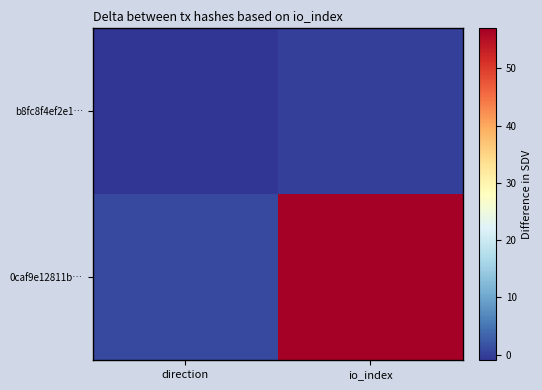

Reading left to right, list all the values displayed in this chart.

b8fc8f4ef2e1…: direction=-1	io_index=0
0caf9e12811b…: direction=1	io_index=57